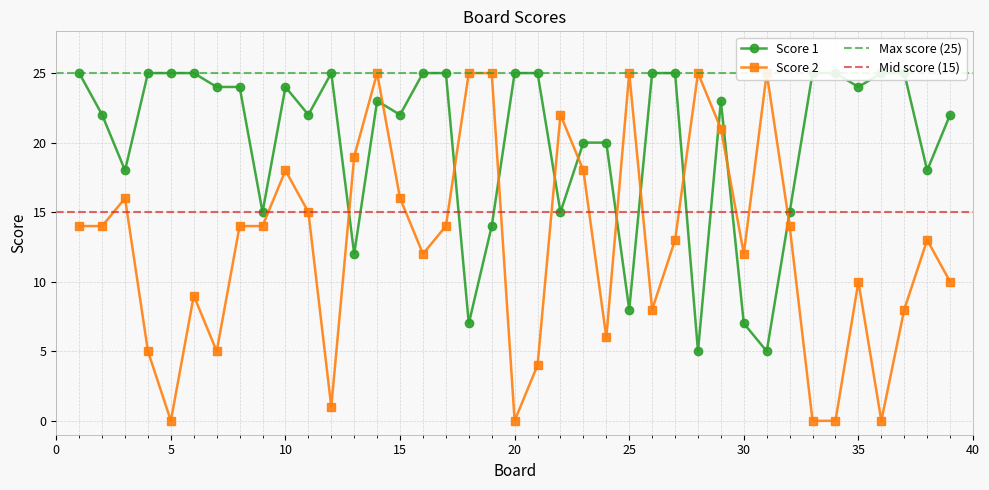

True or false: Score 1 has more than 0 points higher than both neighbors.

True